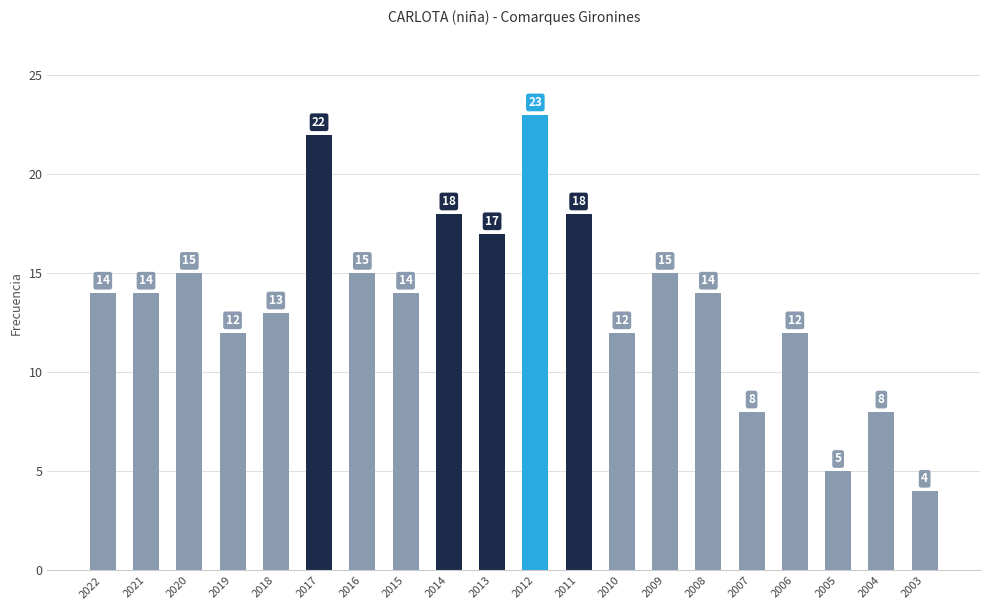

Reading right to left, transcribe all the data shown in this chart.

4	8	5	12	8	14	15	12	18	23	17	18	14	15	22	13	12	15	14	14